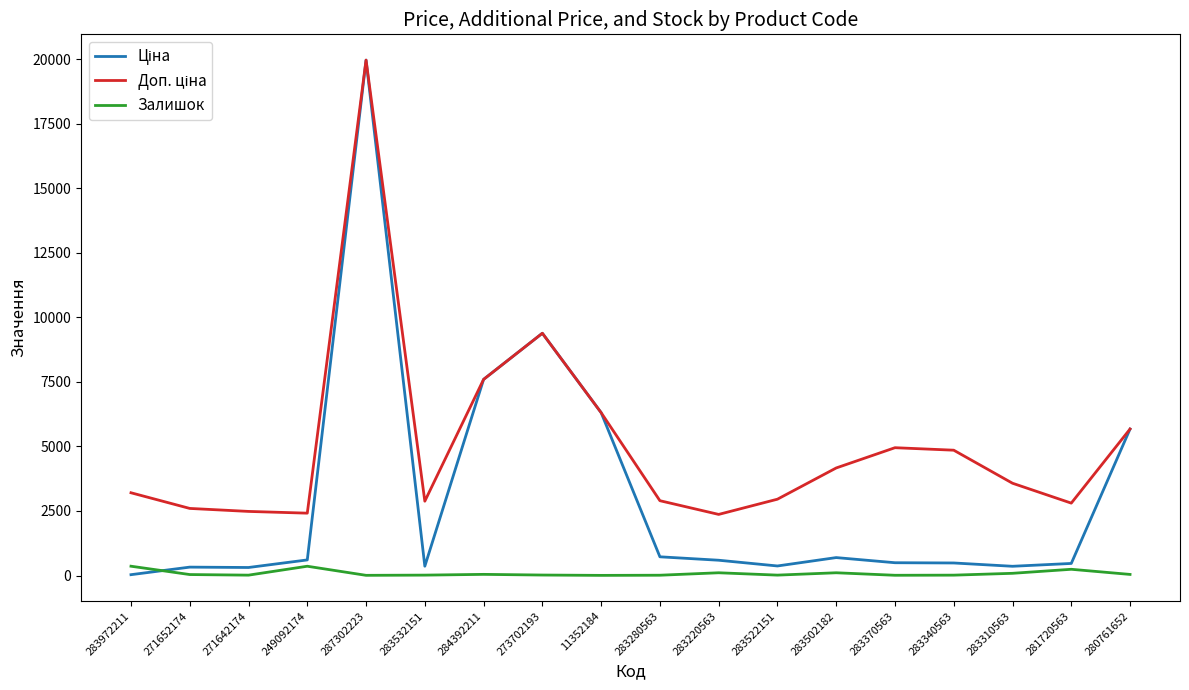

Which label corresponds to the largest value in the chart?

287302223